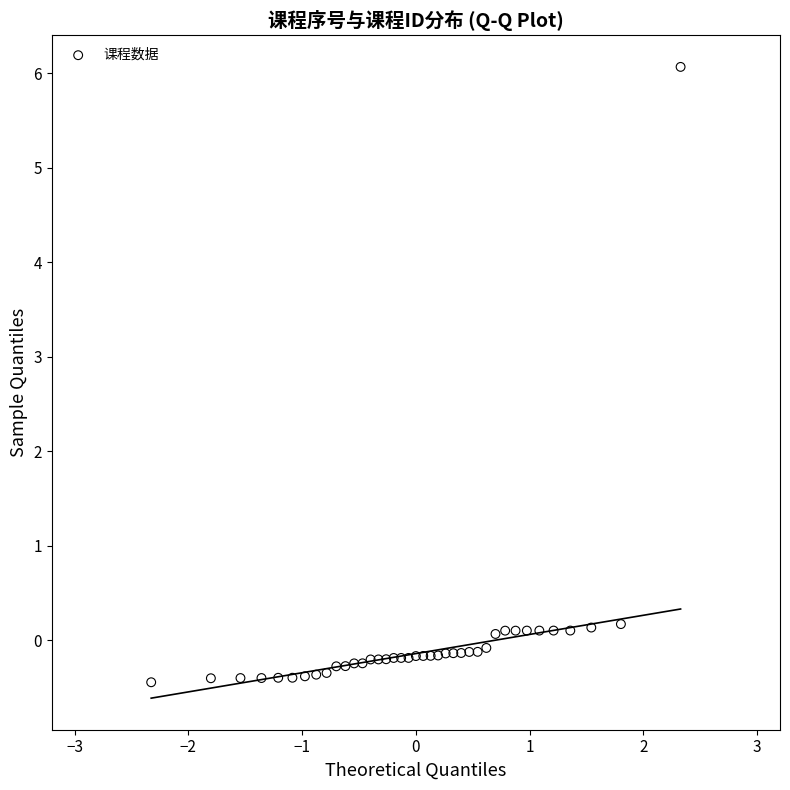

What is the range of Y values (max minus min)?

6.5